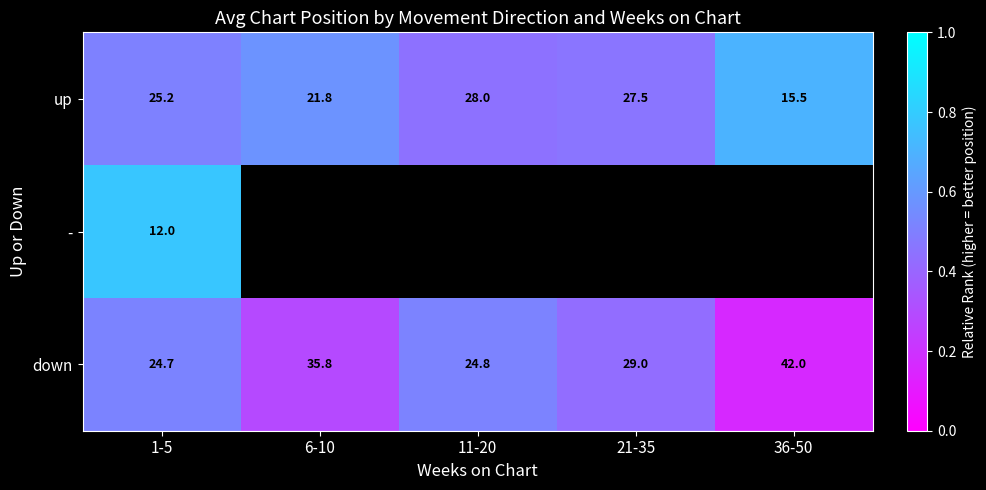

Is the value of down at 21-35 greater than the value of up at 6-10?

Yes